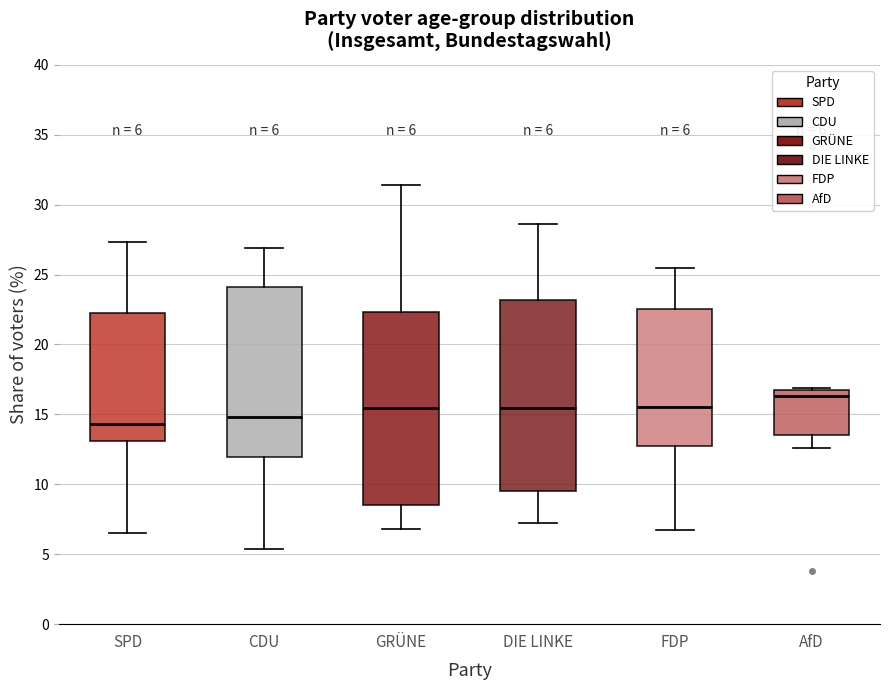

Which box has the highest median line?

AfD